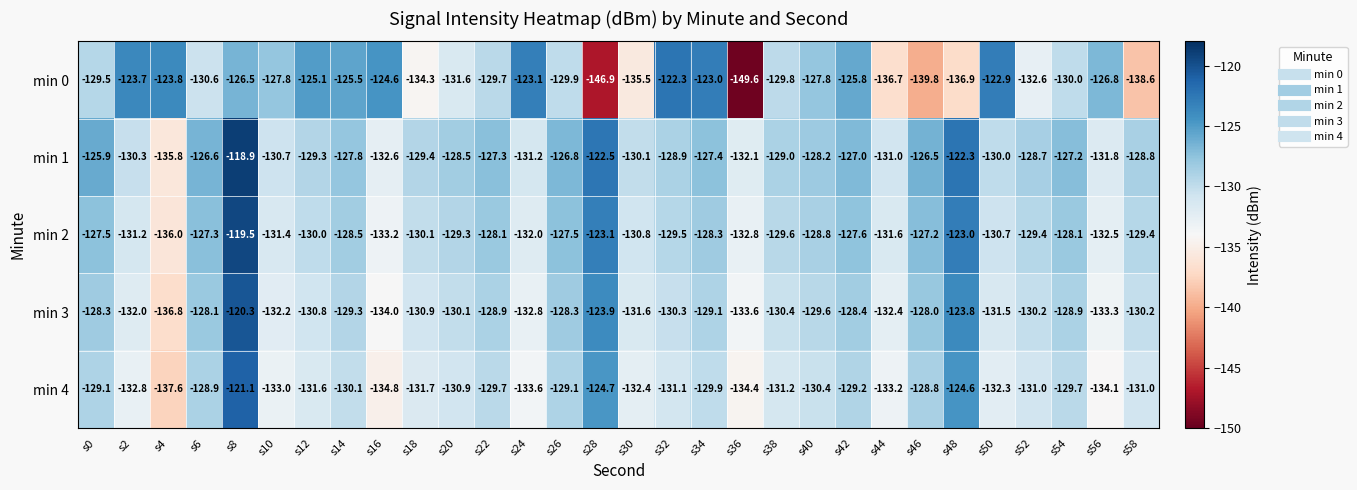

Where is min 1 nearest to the value -127?

s42